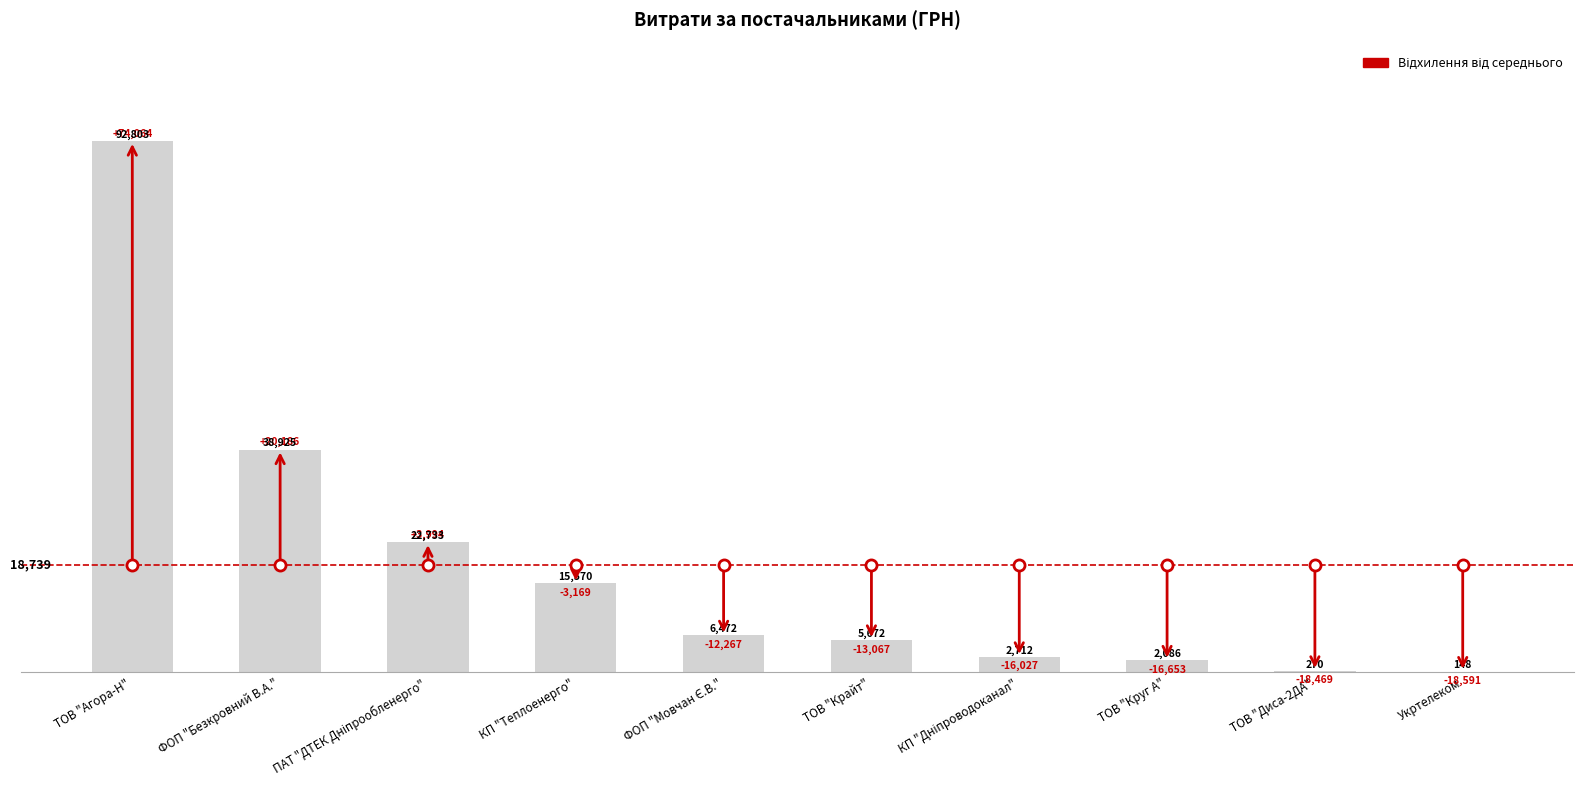

Rank the categories by value from lowest to highest.

Укртелеком, ТОВ "Диса-2ДА", ТОВ "Круг А", КП "Дніпроводоканал", ТОВ "Крайт", ФОП "Мовчан Є.В.", КП "Теплоенерго", ПАТ "ДТЕК Дніпрообленерго", ФОП "Безкровний В.А.", ТОВ "Агора-Н"